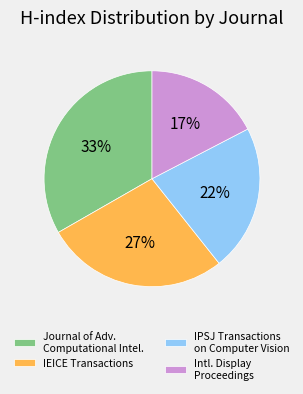

Combined, do IEICE Transactions and Journal of Adv. Computational Intel. account for over 50%?

Yes